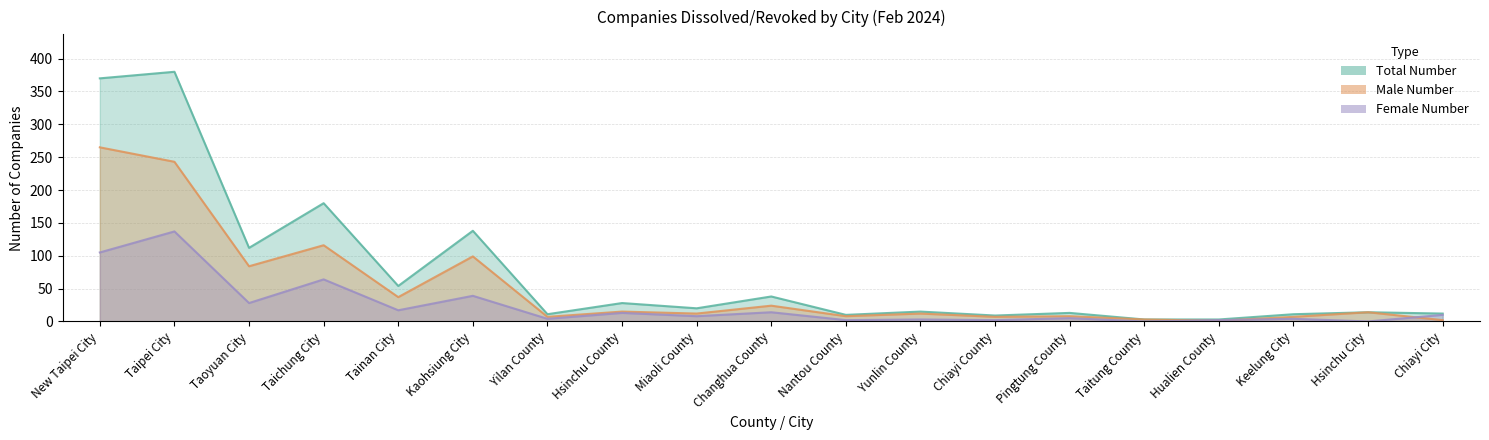

List the labels in order of Male Number value, smallest first.

Hualien County, Chiayi City, Taitung County, Yilan County, Chiayi County, Keelung City, Nantou County, Pingtung County, Miaoli County, Yunlin County, Hsinchu City, Hsinchu County, Changhua County, Tainan City, Taoyuan City, Kaohsiung City, Taichung City, Taipei City, New Taipei City